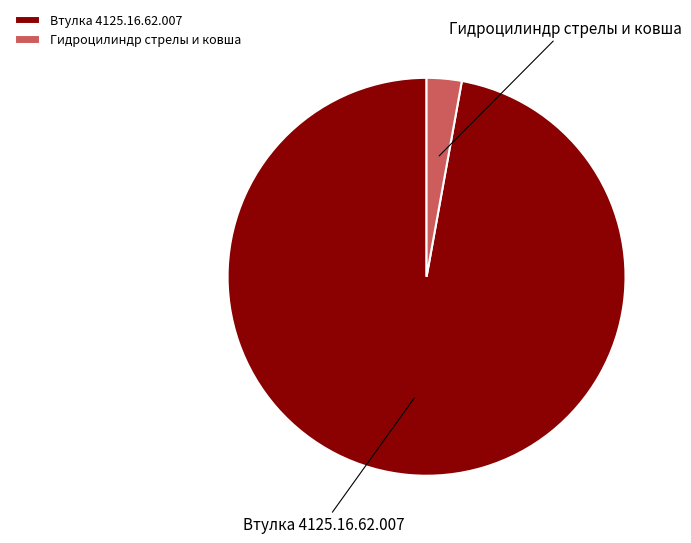

Is the sum of Втулка 4125.16.62.007 and Гидроцилиндр стрелы и ковша greater than half?

Yes